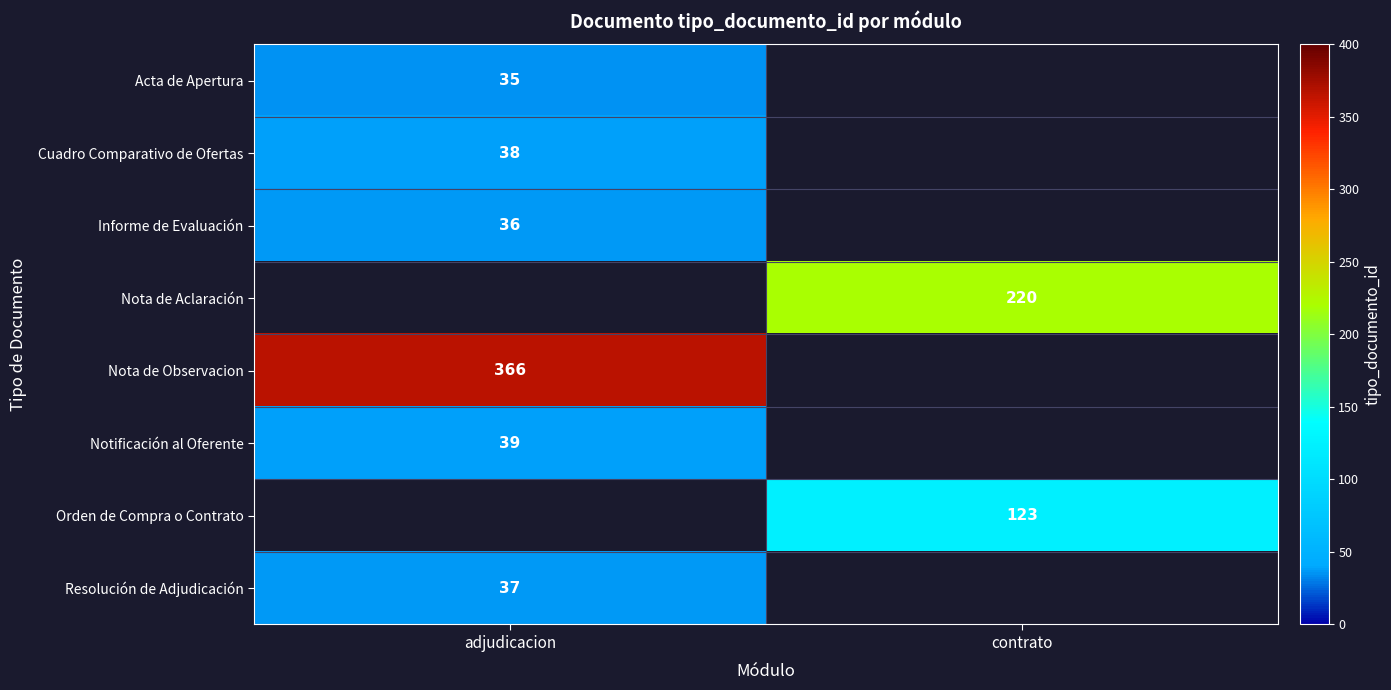

The value of Orden de Compra o Contrato at contrato is 123. True or false?

True